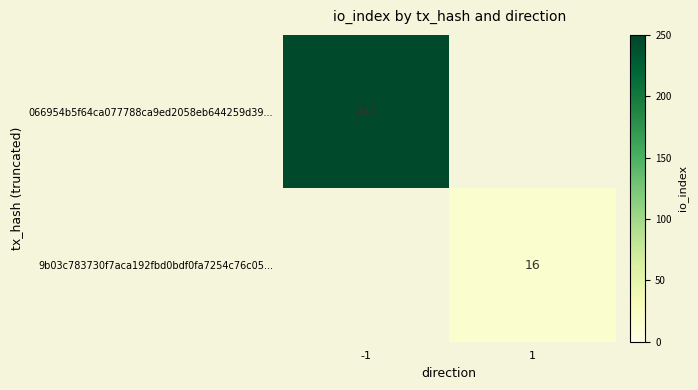

Is the value of 066954b5f64ca077788ca9ed2058eb644259d39... at -1 greater than the value of 9b03c783730f7aca192fbd0bdf0fa7254c76c05... at 1?

Yes